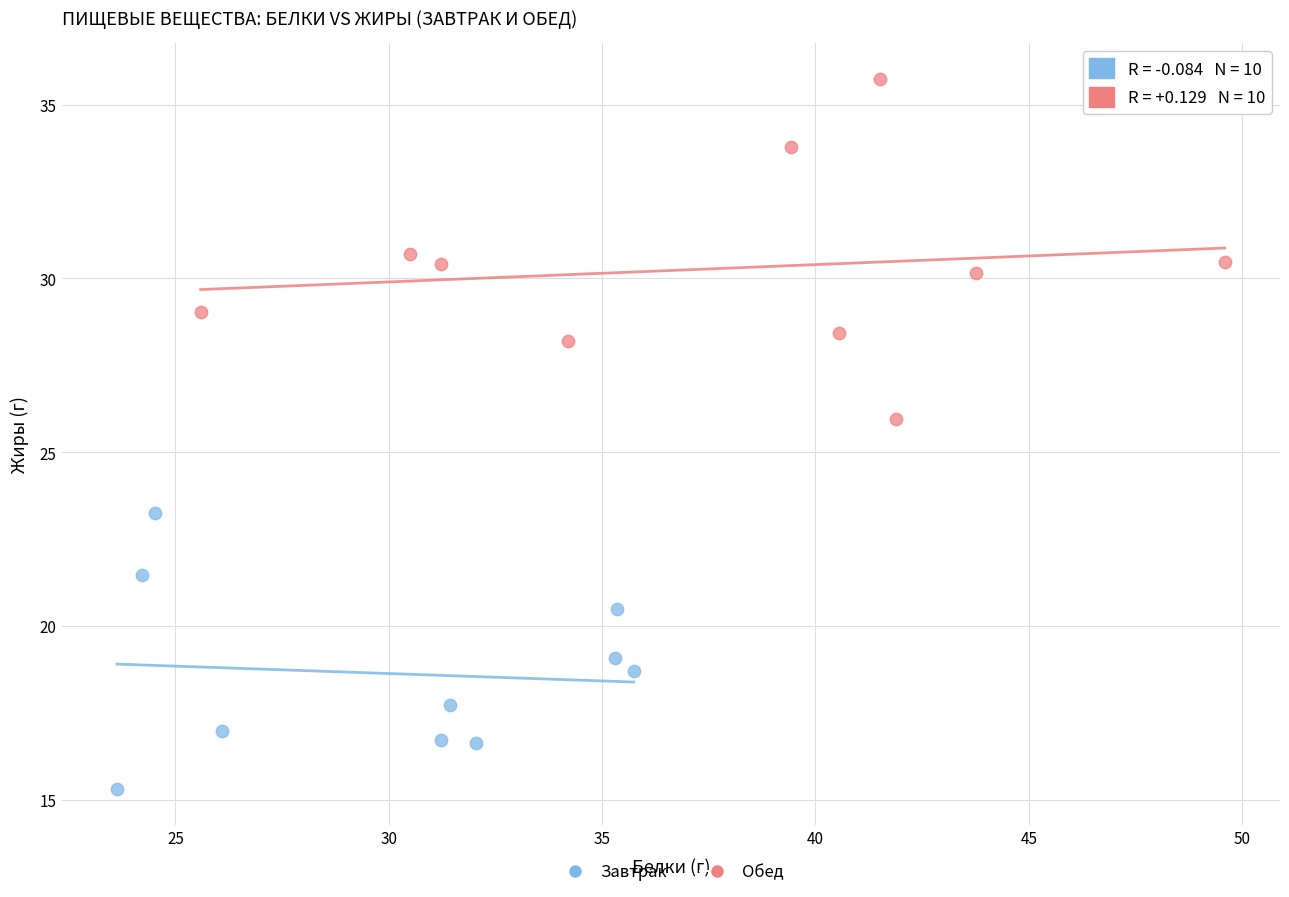

Which series reaches the minimum Y coordinate?

Завтрак